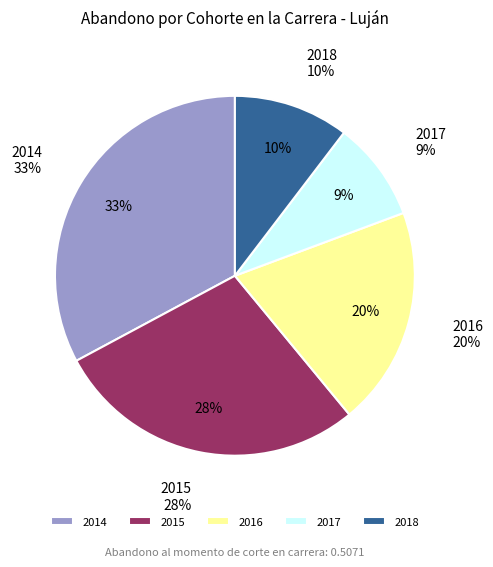

Rank the categories by value from lowest to highest.

2017, 2018, 2016, 2015, 2014